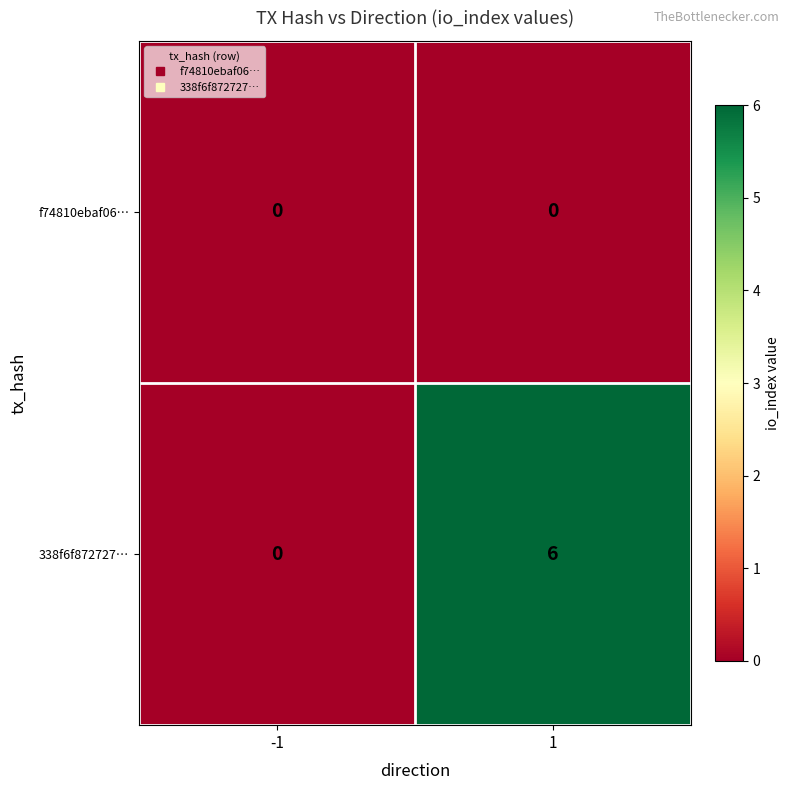

Reading left to right, list all the values displayed in this chart.

f74810ebaf06…: 0	0
338f6f872727…: 0	6